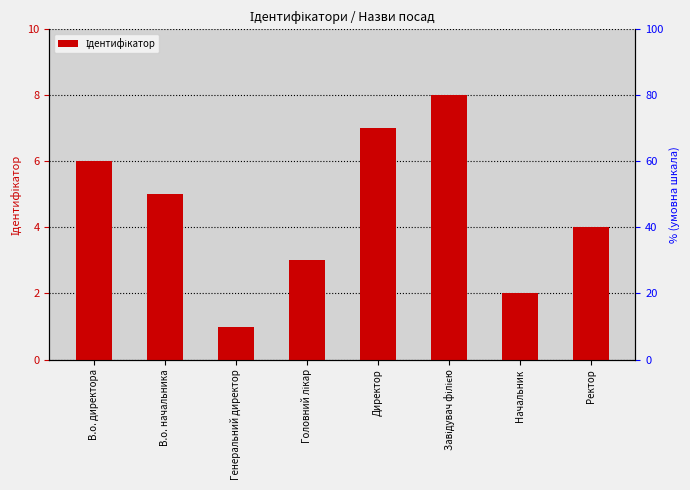

Is it true that the value at Головний лікар is 3?

True